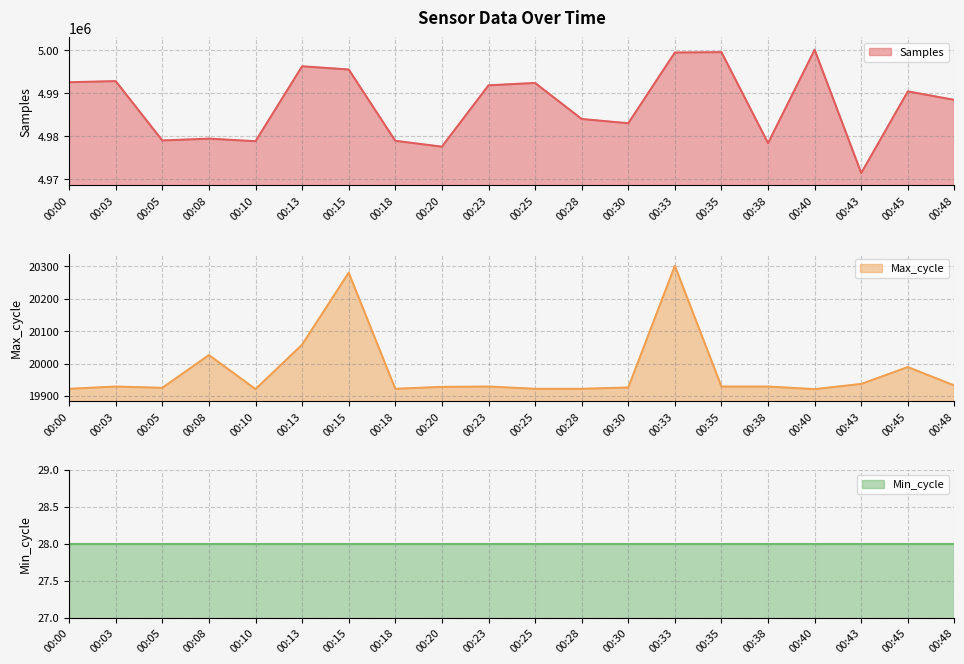

What is the average value of the Samples series?

4987513